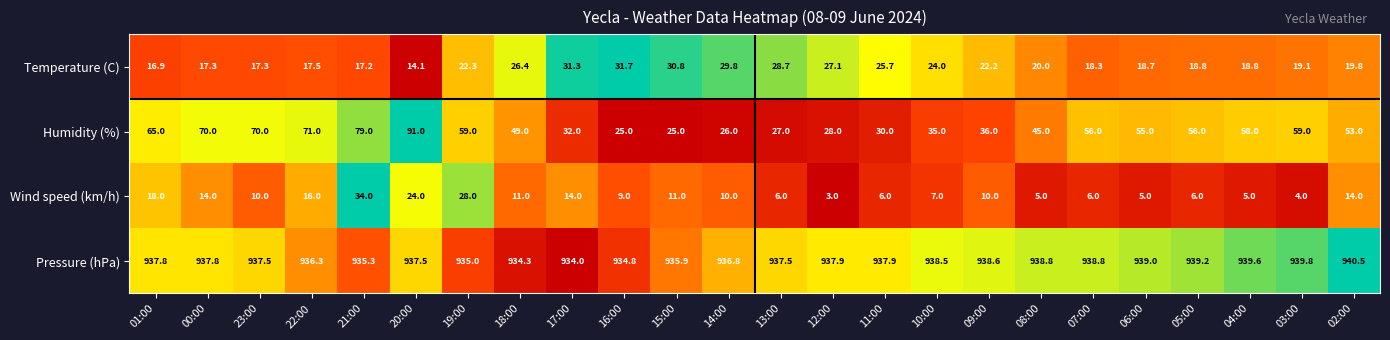

How many categories are shown in the chart?

24